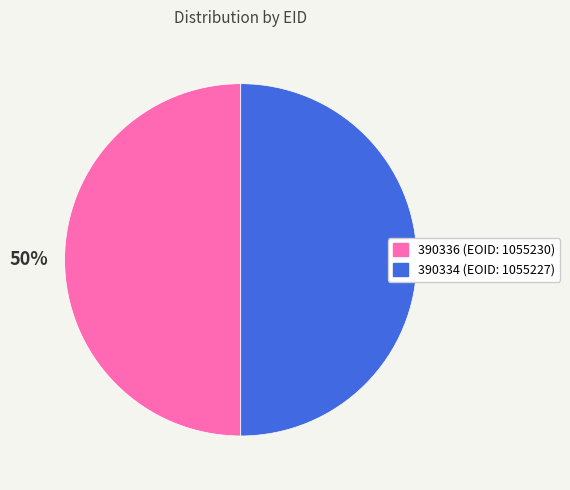

The 390334 slice represents 50% of the pie. True or false?

True